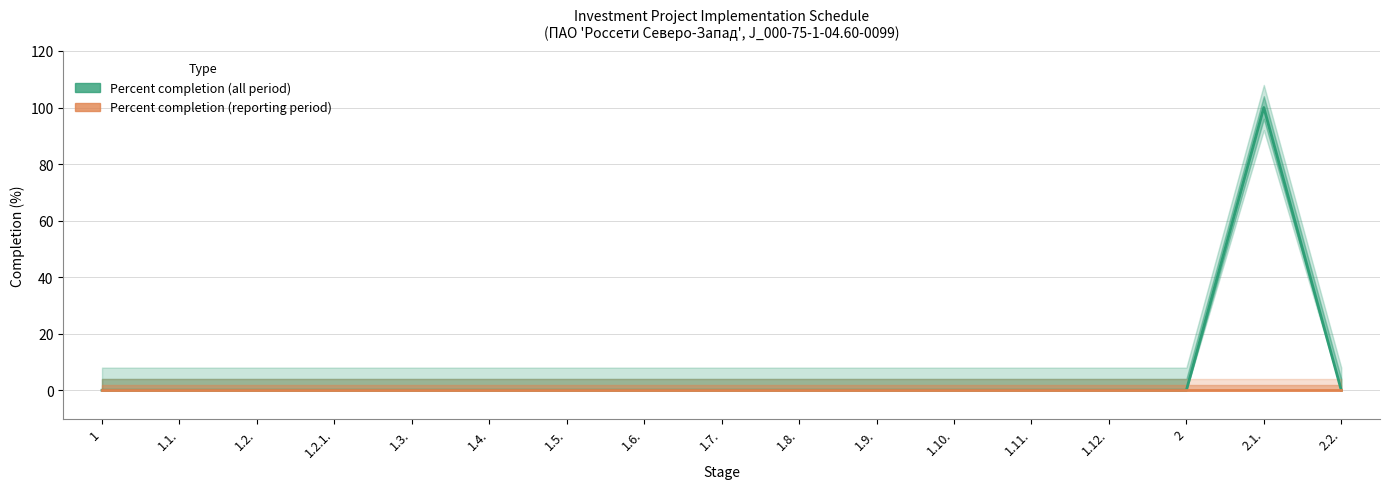

What is the label of the 4th point from the right?

1.12.